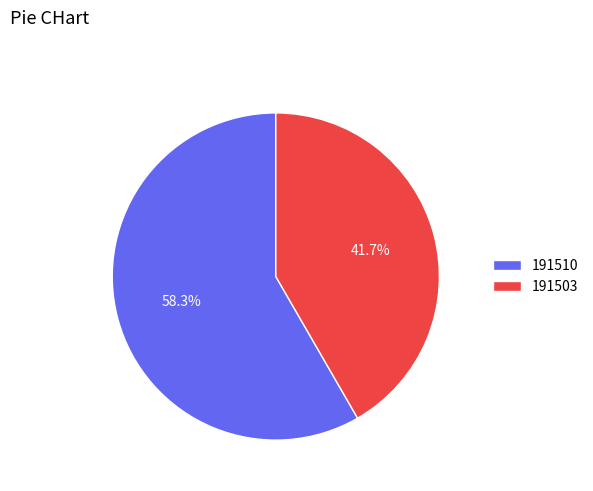

What is the majority slice?

191510